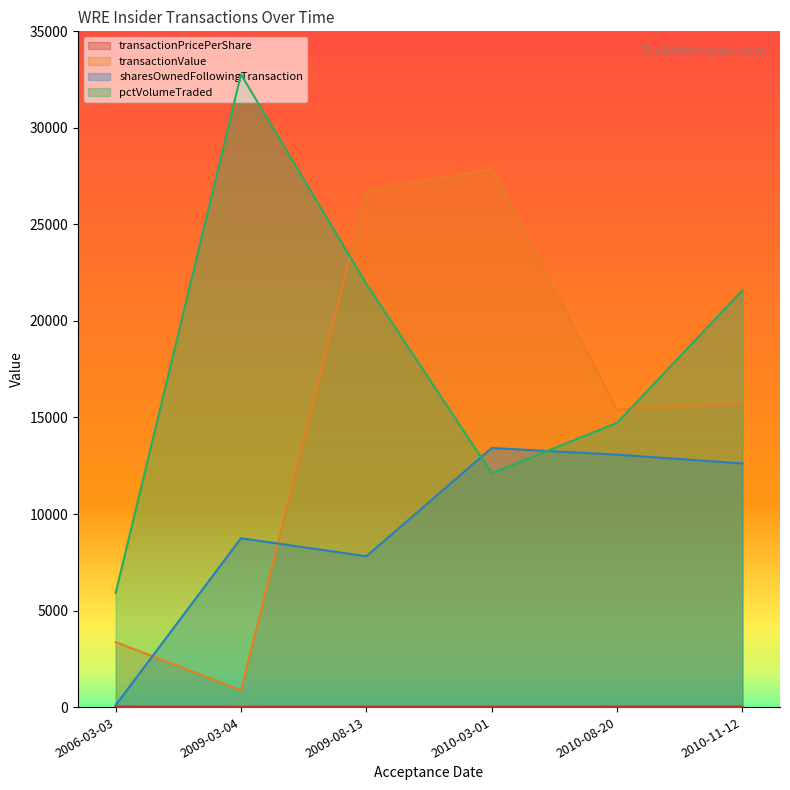

What is the difference between the second highest and second lowest values in the pctVolumeTraded series?

9812.0